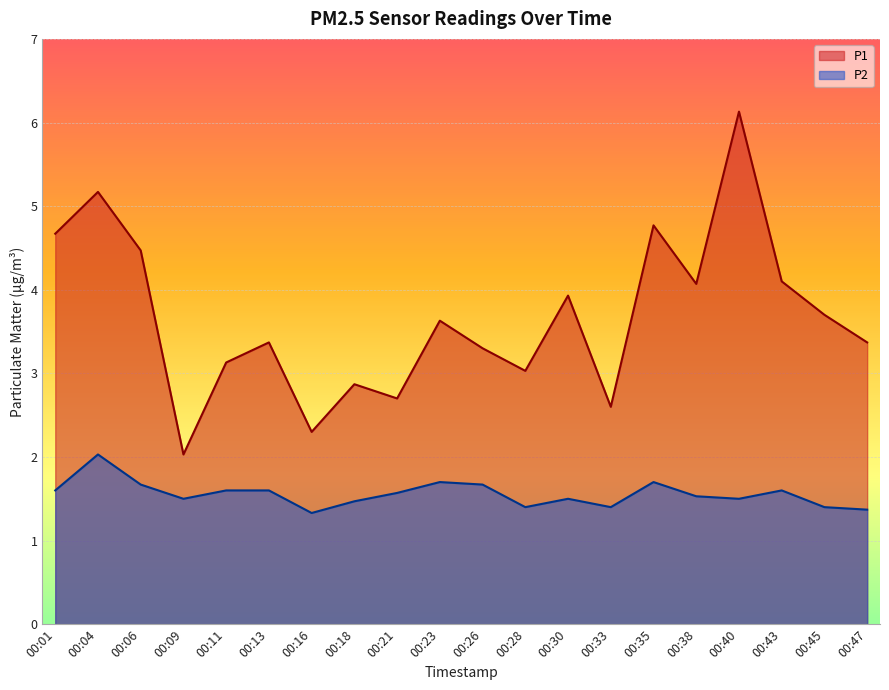

Which has a higher value, 00:43 or 00:35?

00:35